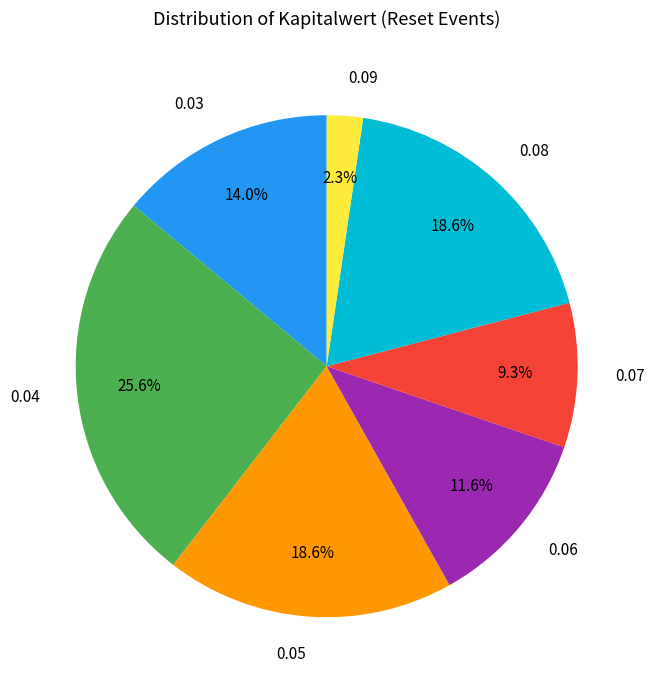

What portion of the pie excludes 0.04?

74.4%